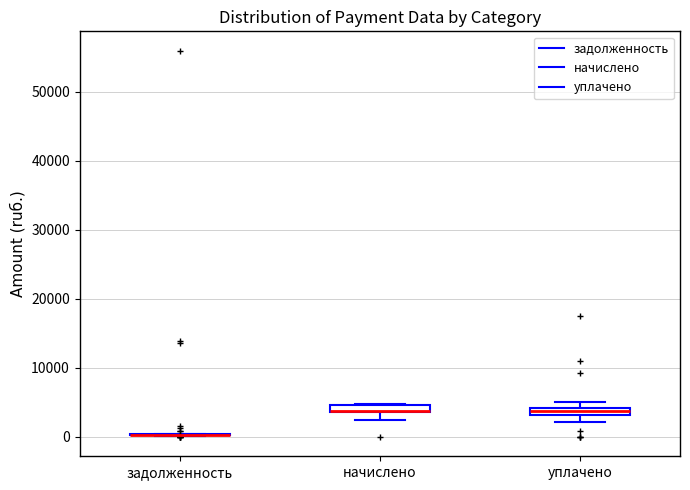

Where does the lower whisker of the box for уплачено end on the y-axis? The values are not printed on the chart, so give them approximately, as read against the axis.

2000